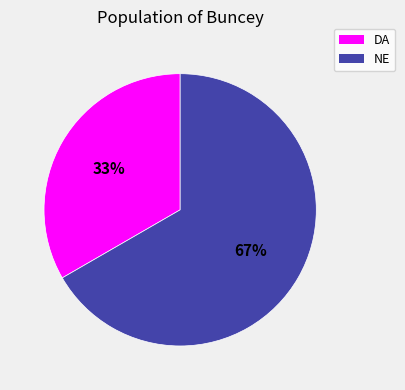

True or false: DA accounts for 46% of the total.

False